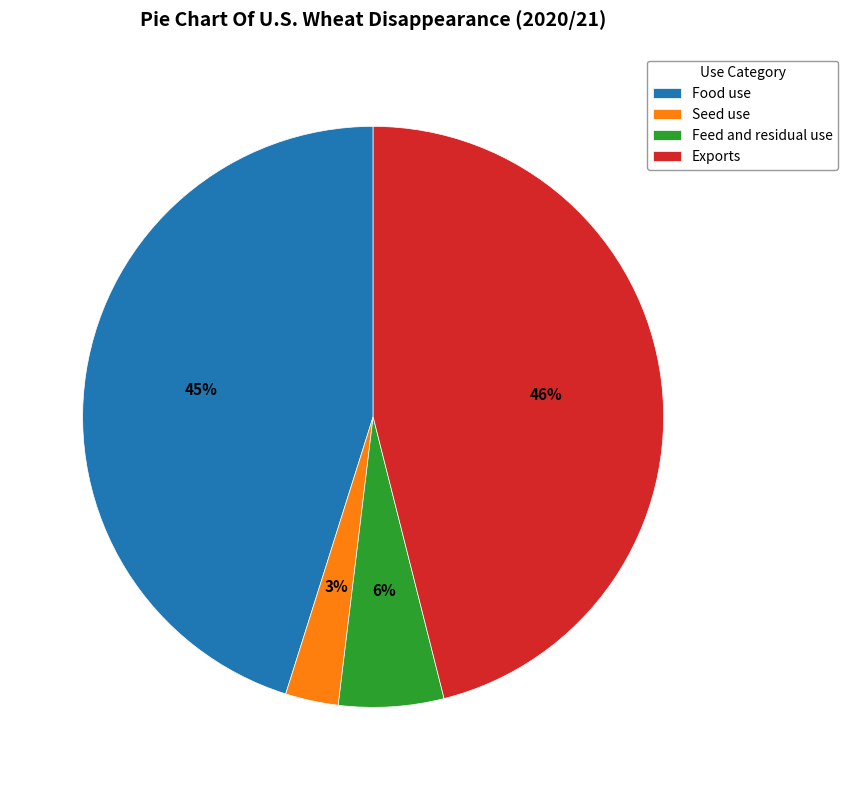

Which category has the biggest portion of the pie?

Exports